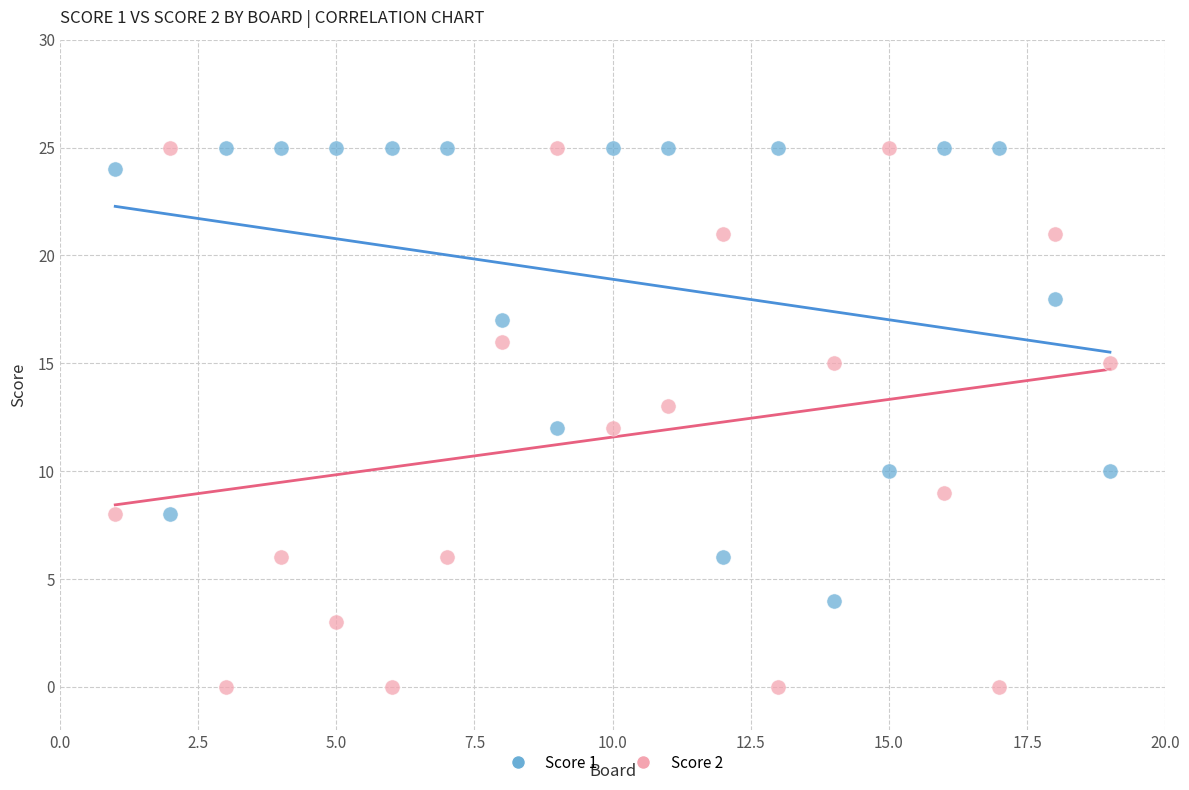

What is the X range (max minus min) for the scatter plot?

18